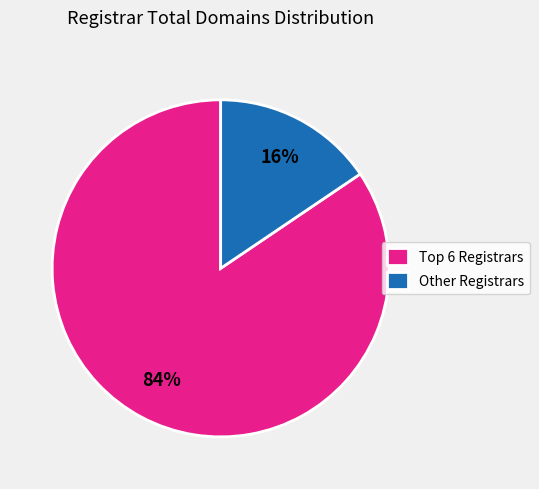

Does any single category account for the majority?

Yes